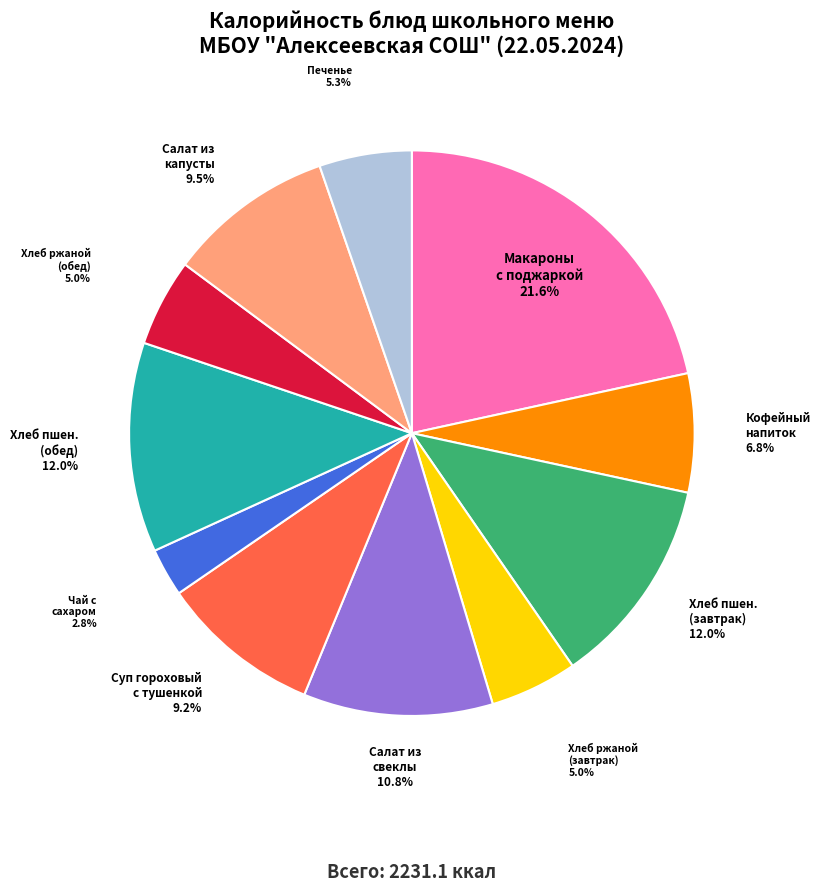

The Чай с сахаром slice represents 3% of the pie. True or false?

True